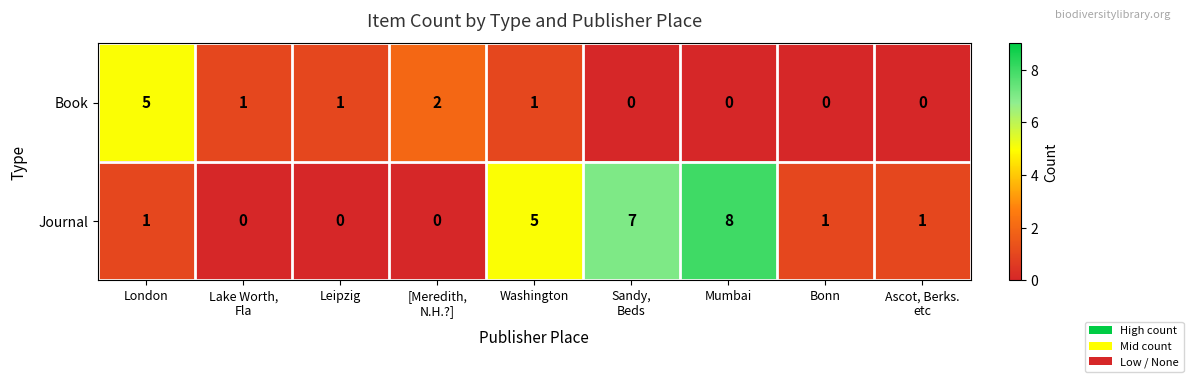

The value of Journal at Washington is 3. True or false?

False